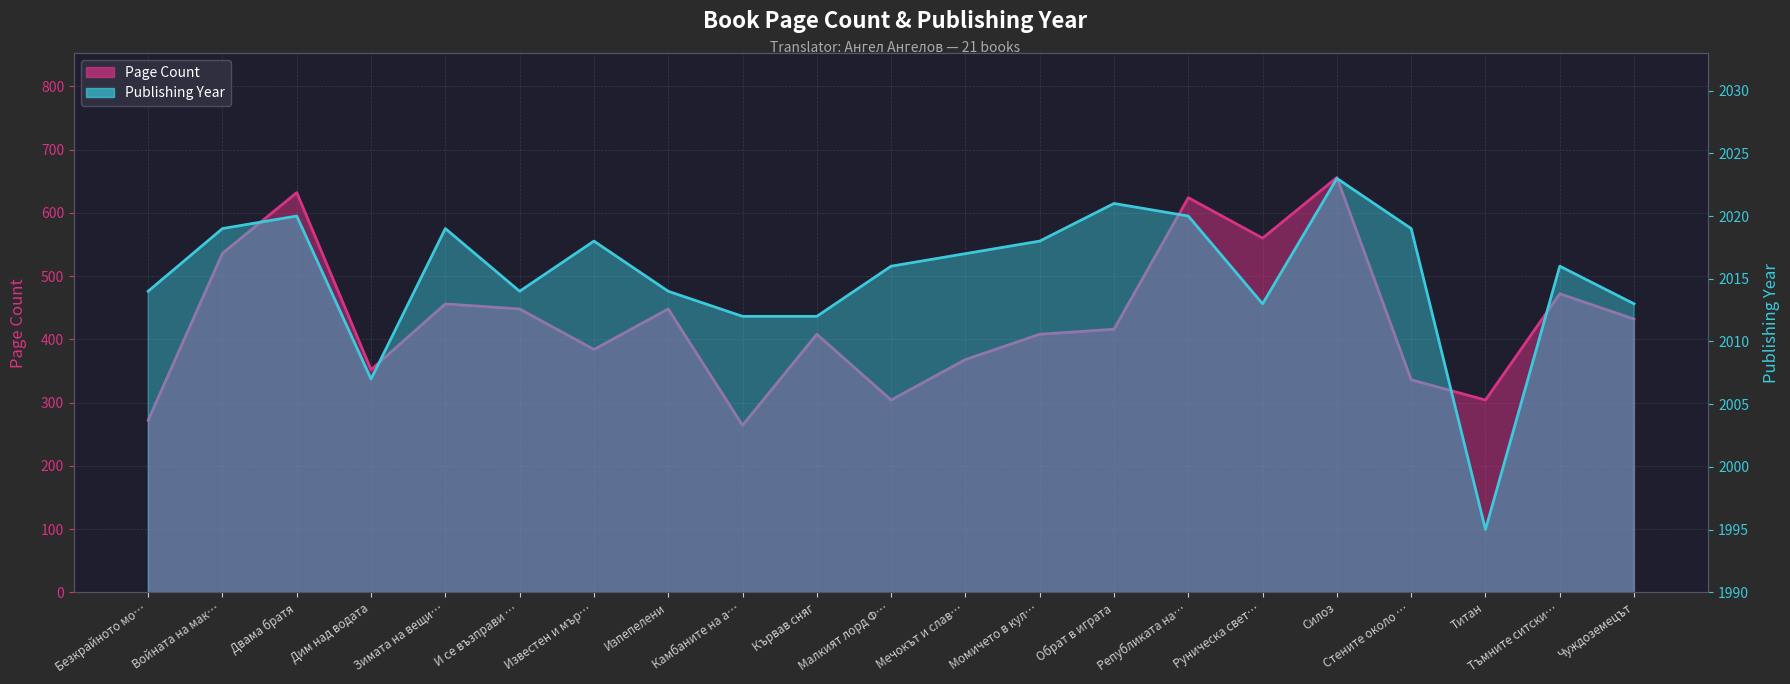

Rank the series at Титан from lowest to highest value.

pageCount, publishingYear